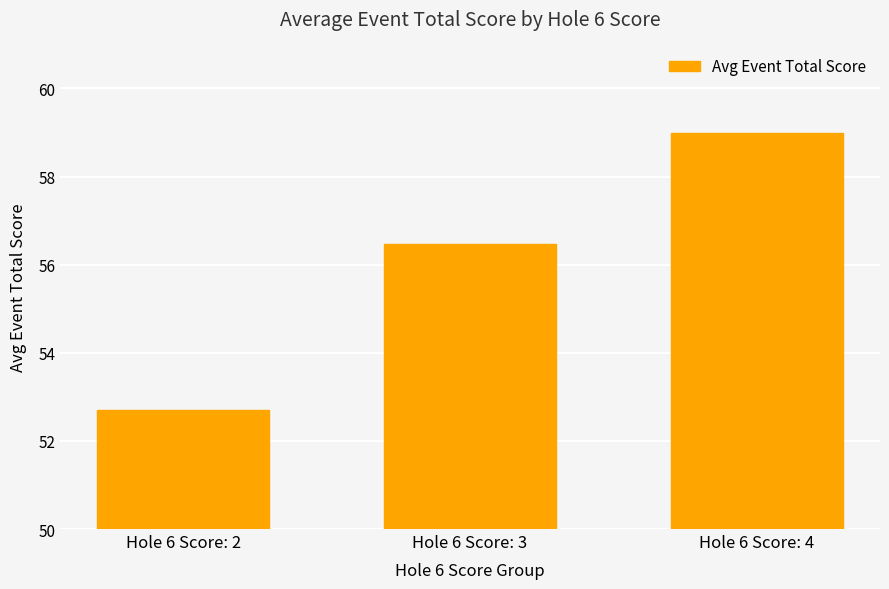

True or false: the data shows 79.6 at Hole 6 Score: 2.

False